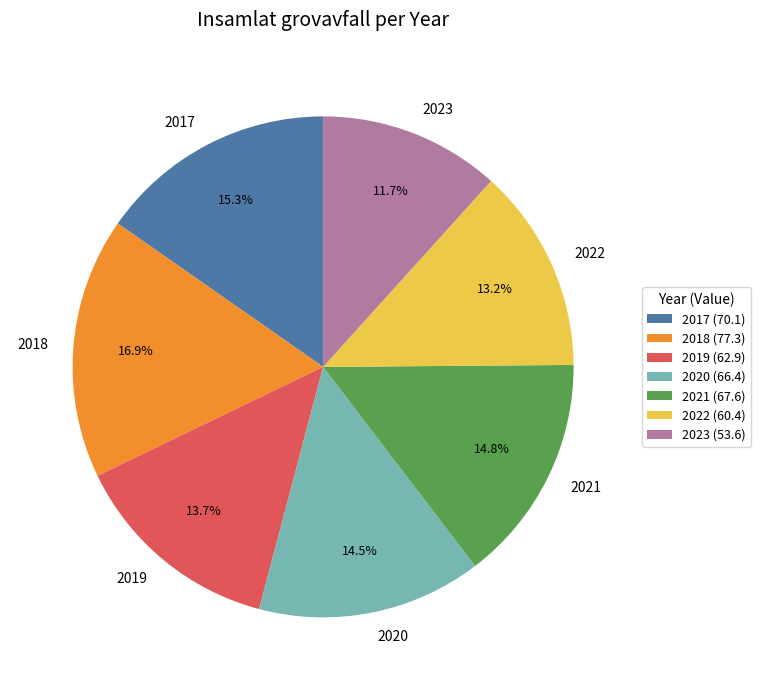

Combined, do 2020 and 2018 account for over 50%?

No